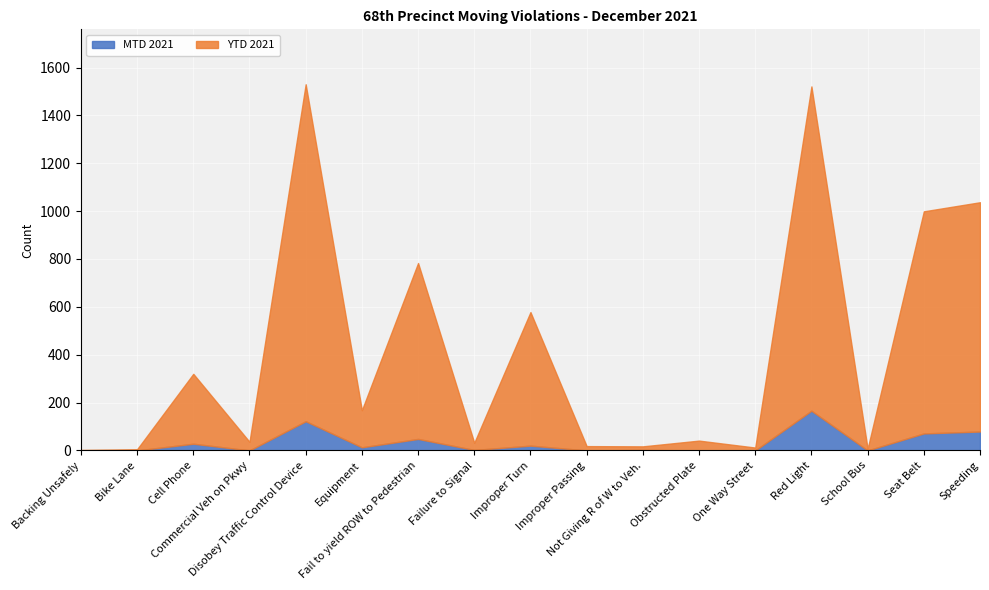

Where does the MTD 2021 series first go above 2?

Cell Phone